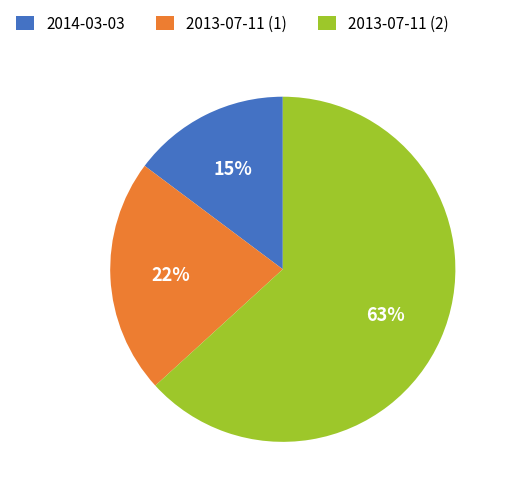

Is there any slice that represents more than half of the pie?

Yes